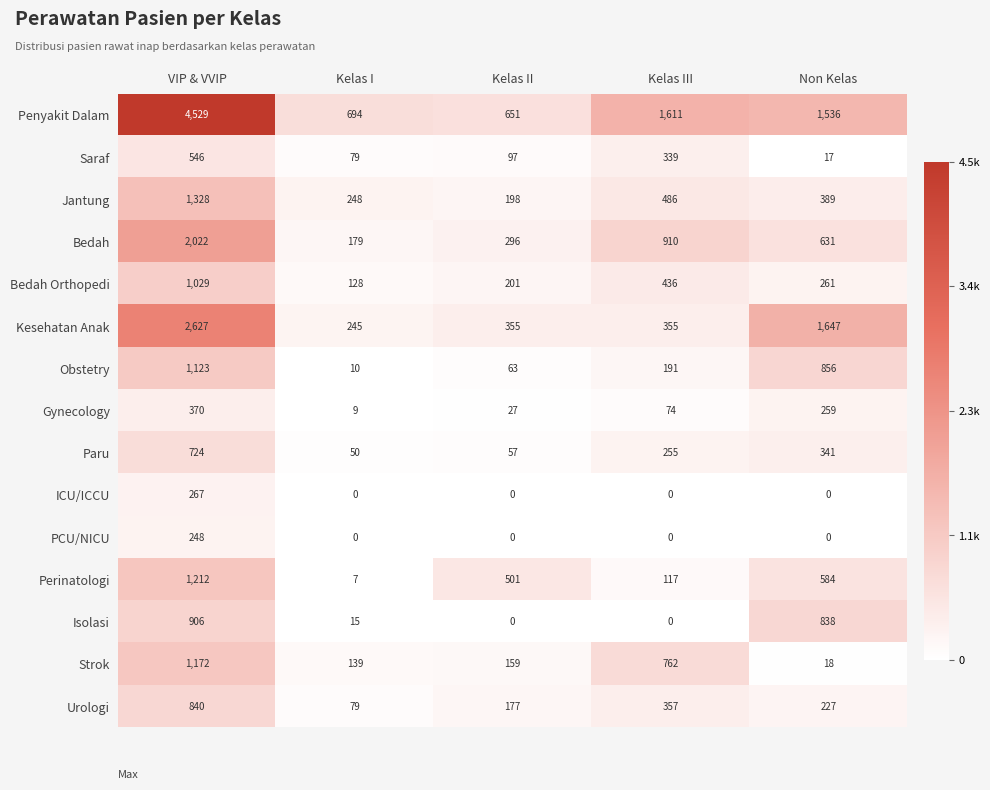

List the series in order of their peak value, highest first.

Penyakit Dalam, Kesehatan Anak, Bedah, Jantung, Perinatologi, Strok, Obstetry, Bedah Orthopedi, Isolasi, Urologi, Paru, Saraf, Gynecology, ICU/ICCU, PCU/NICU